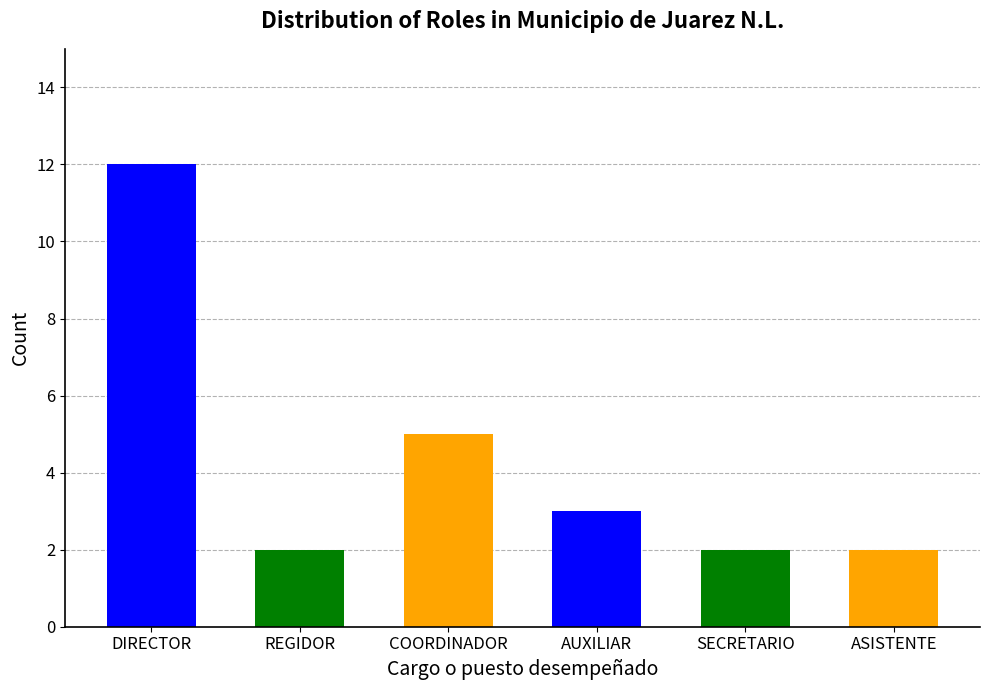

List the labels in order of value, smallest first.

REGIDOR, SECRETARIO, ASISTENTE, AUXILIAR, COORDINADOR, DIRECTOR